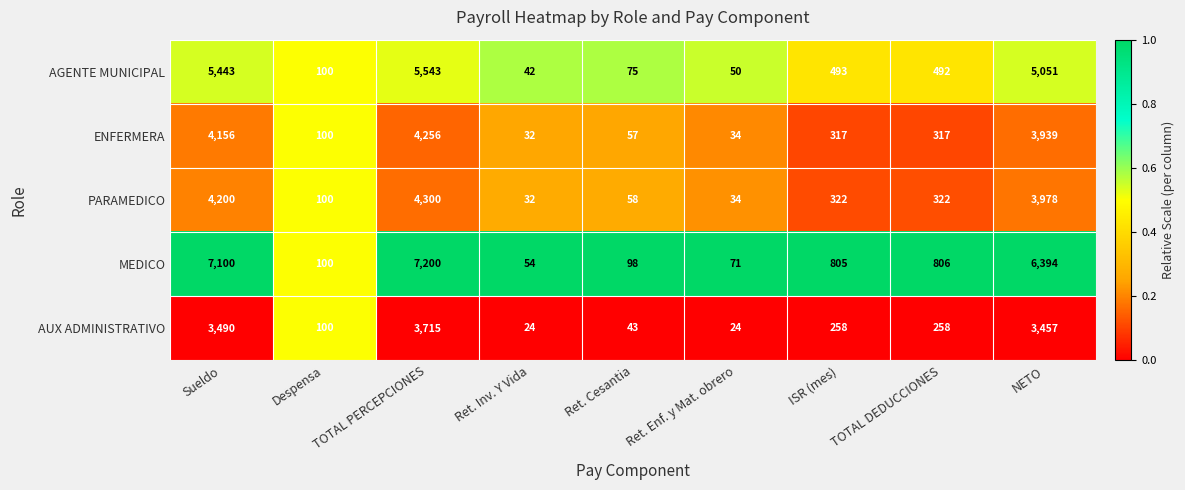

At which label is AGENTE MUNICIPAL closest to 2792?

NETO